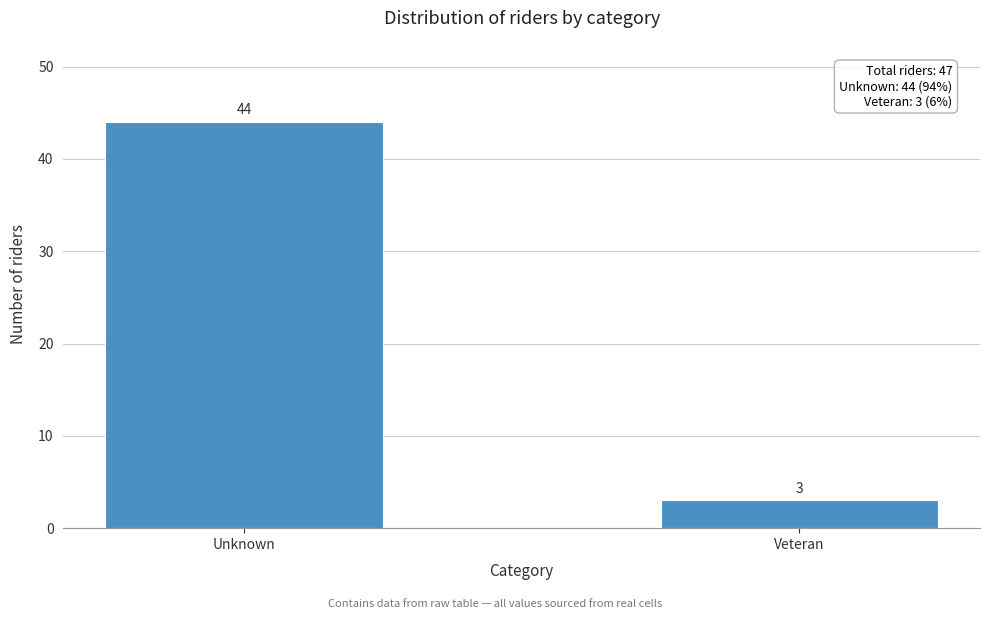

Reading left to right, extract all data points from this chart.

44	3